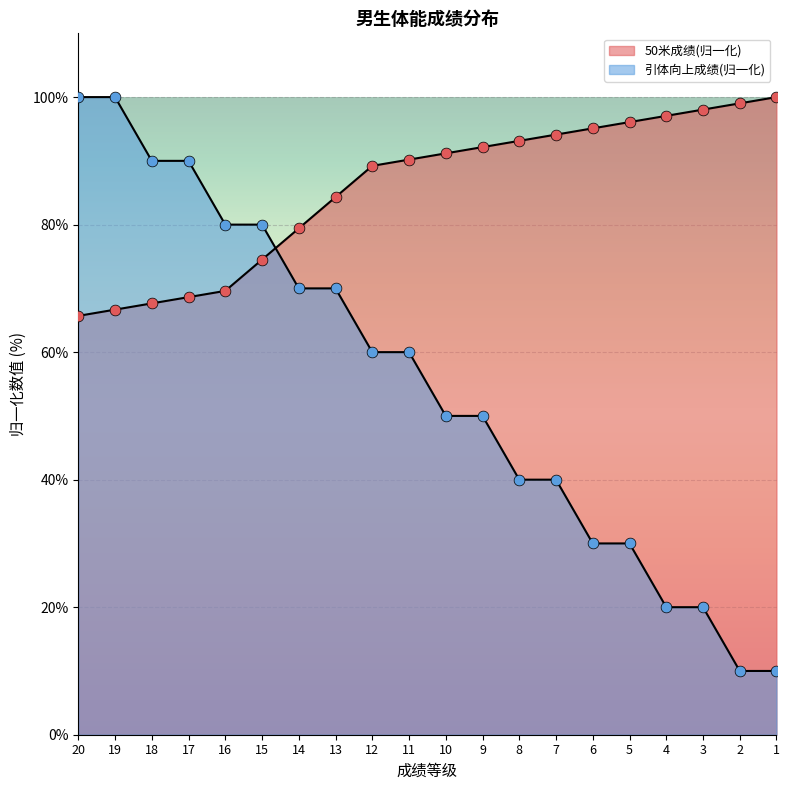

At how many categories does at least one series exceed 13?

20